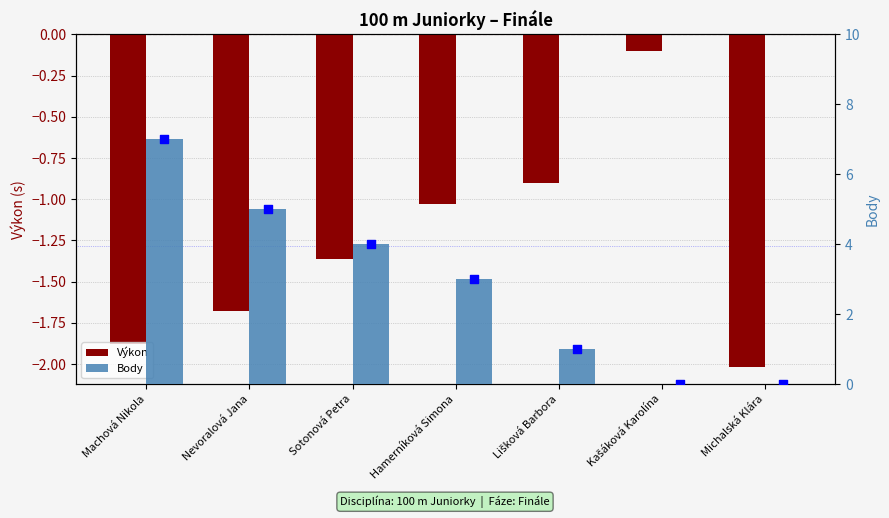

Which series has the largest total across all categories?

Body